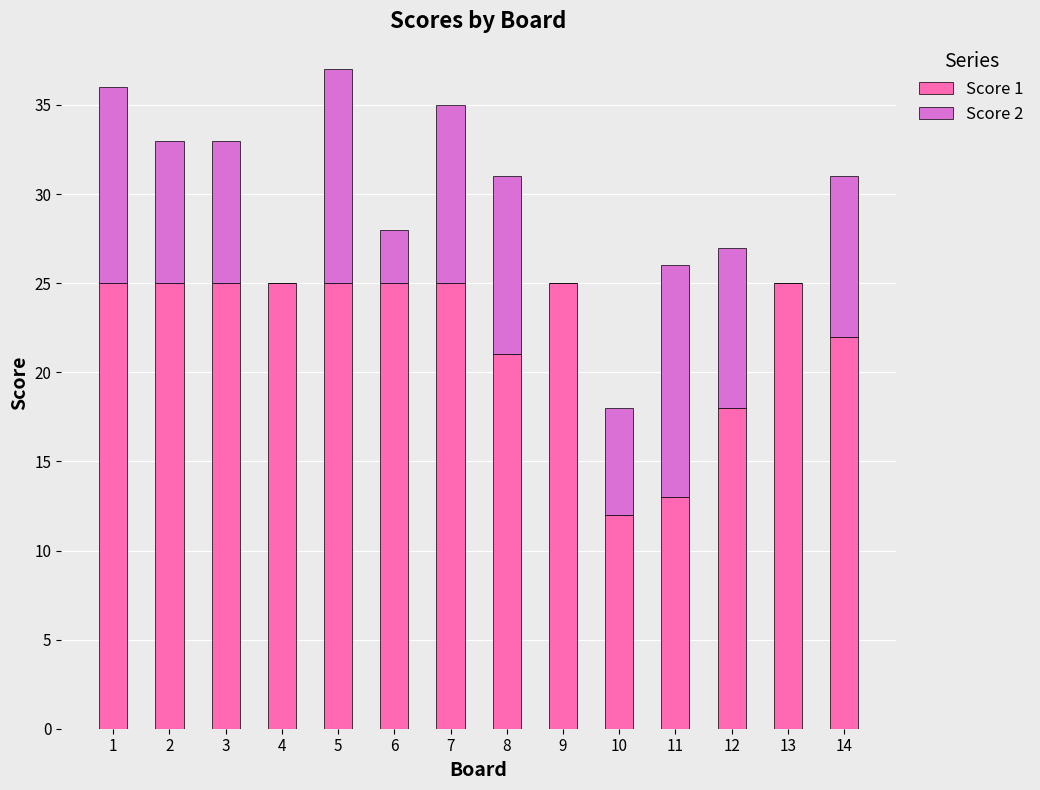

True or false: Score 1 has a value of 12 at 1.

False